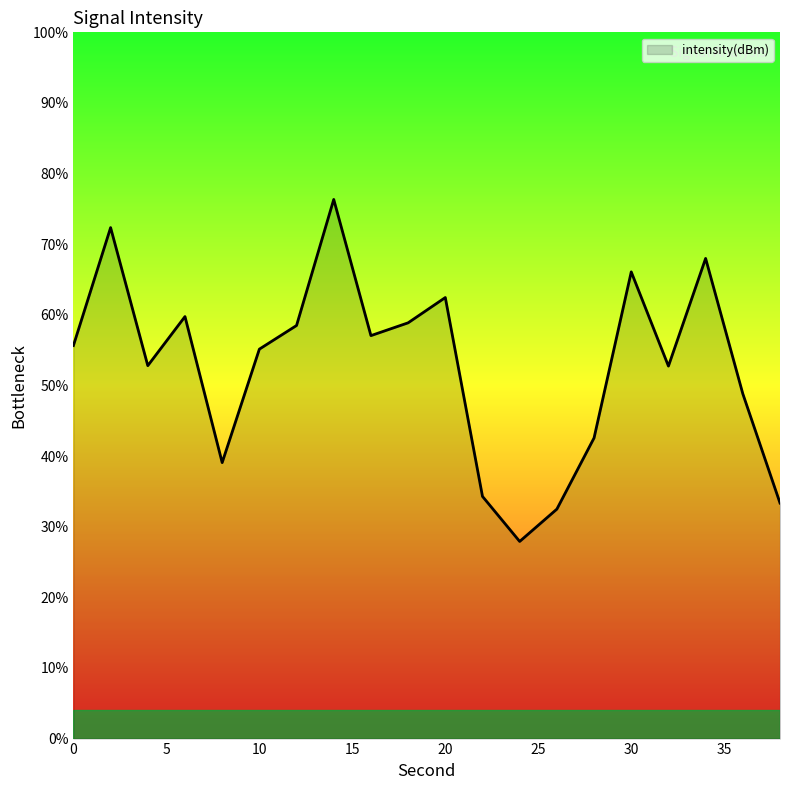

What is the difference between the maximum and minimum values?

48.4